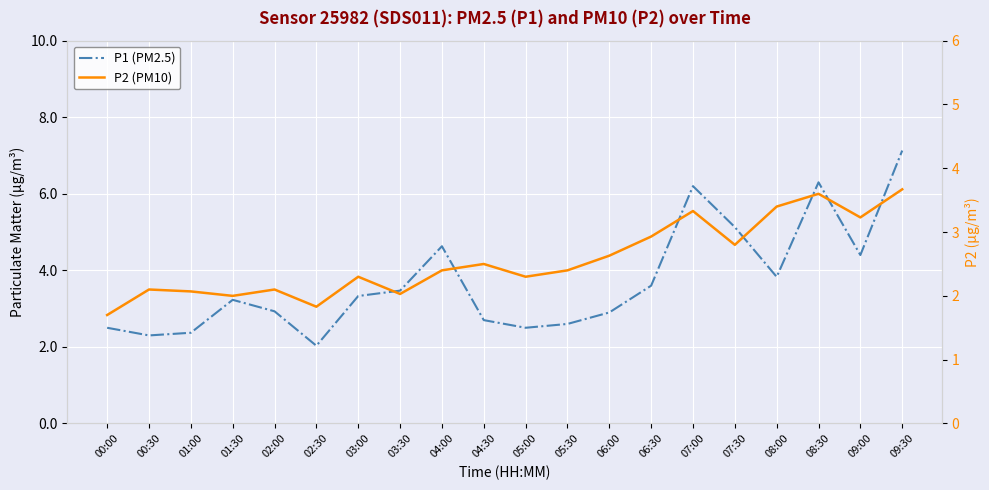

Is the value of P1 (PM2.5) at 02:00 greater than the value of P2 (PM10) at 08:30?

No